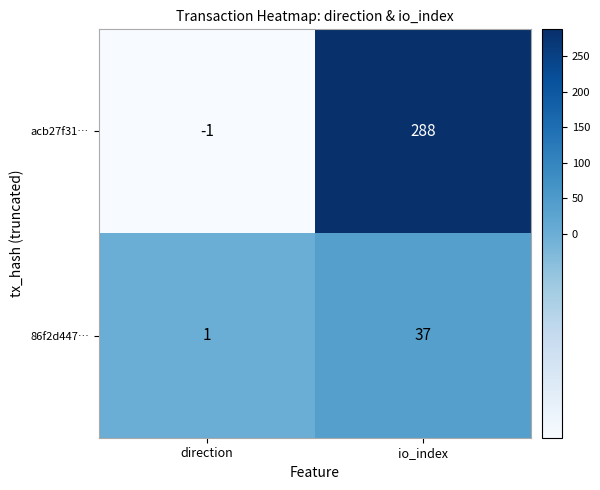

What is the smallest value displayed?

-1